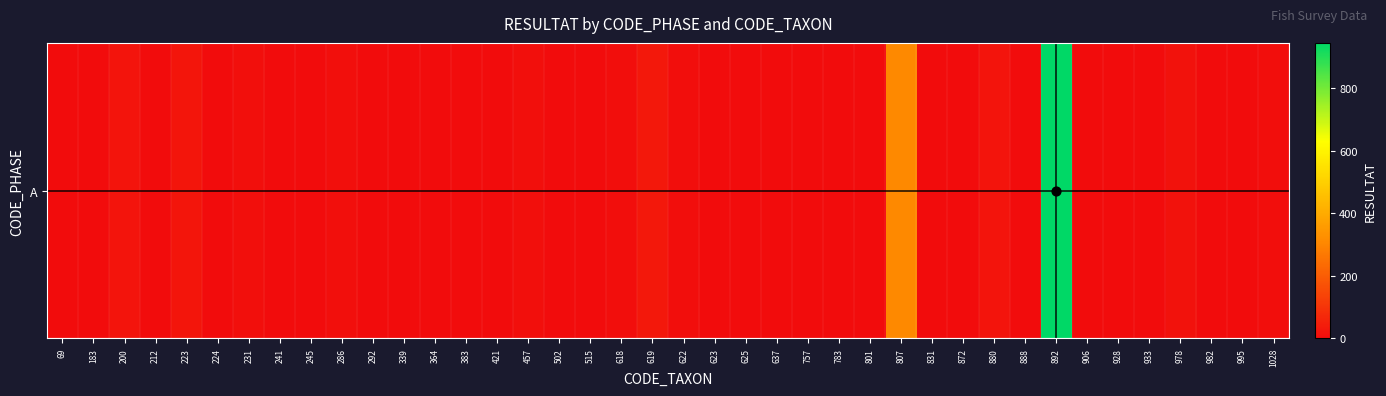

Is it true that the value at 421 is -296?

False